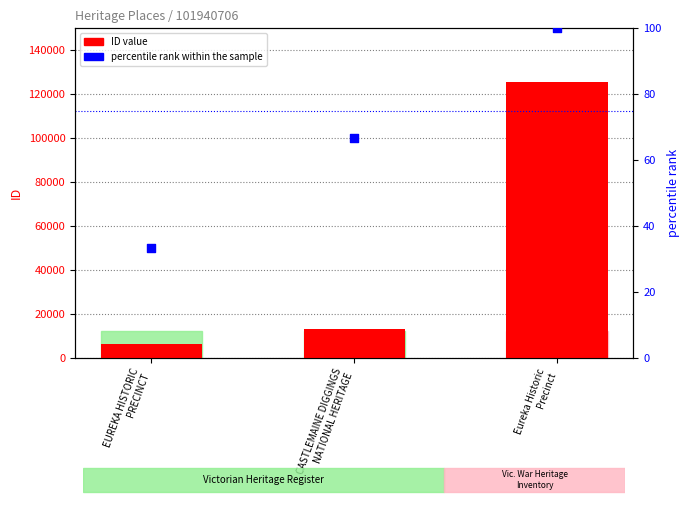

What is the total value across all series at Eureka Historic
Precinct?

125451.0